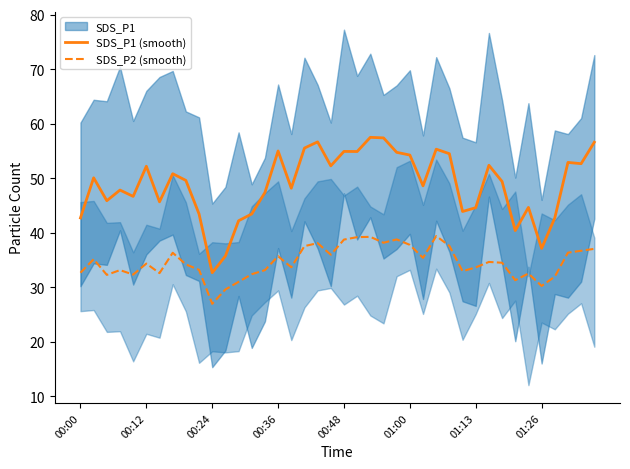

Is it true that SDS_P1 (smooth) equals 13.3 at 00:12?

False